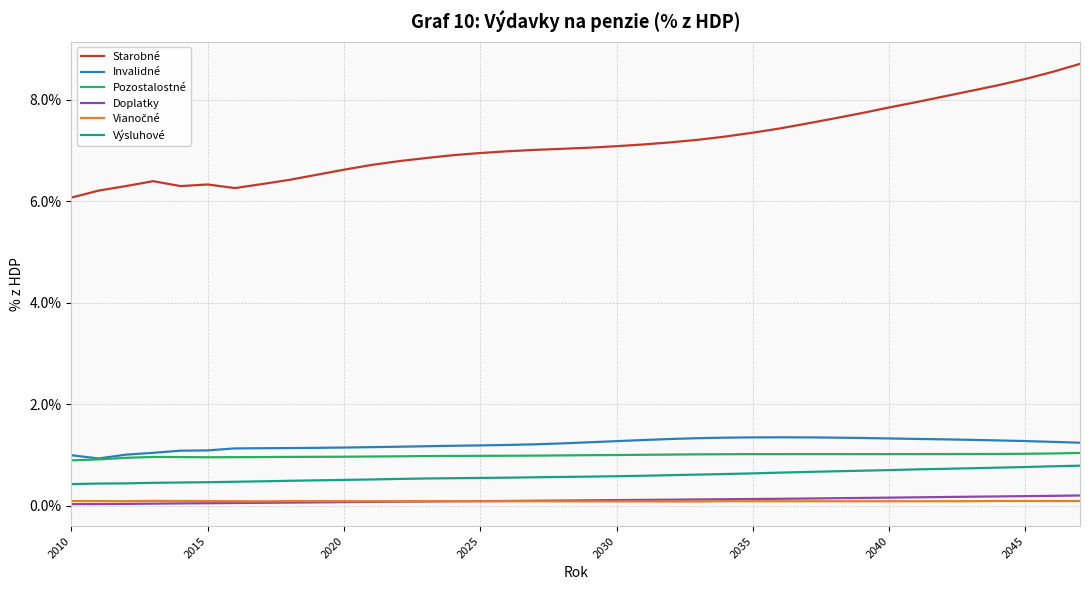

Which series has the largest range (max minus min)?

Starobné